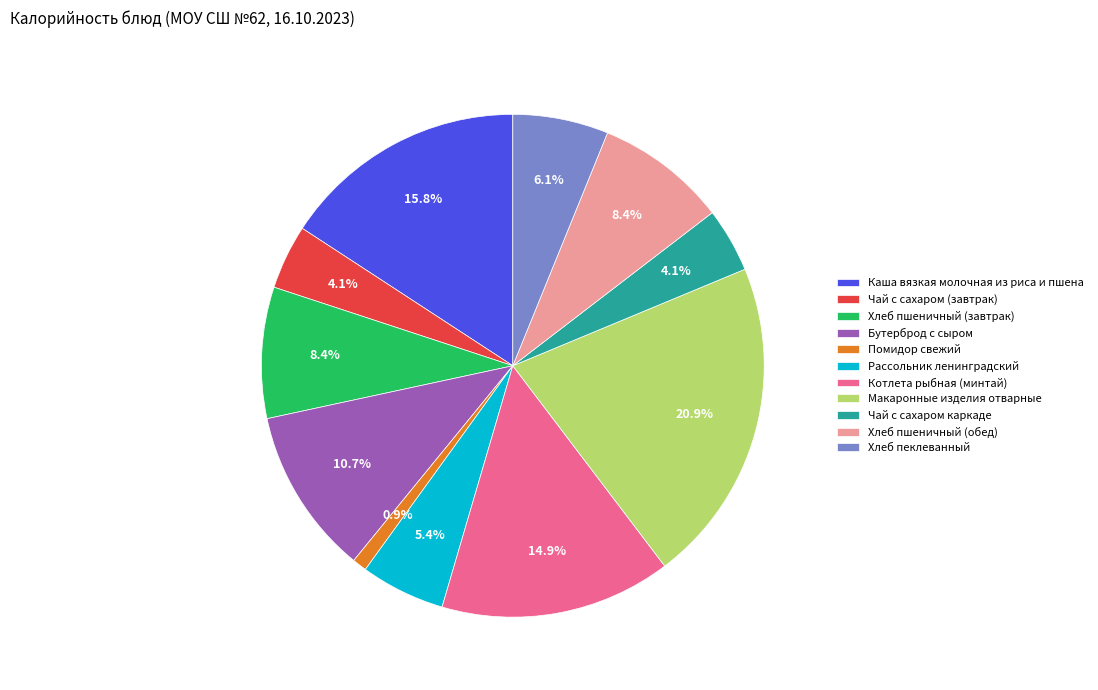

To the nearest percent, what is the difference between the Хлеб пеклеванный and Бутерброд с сыром slice percentages?

5%